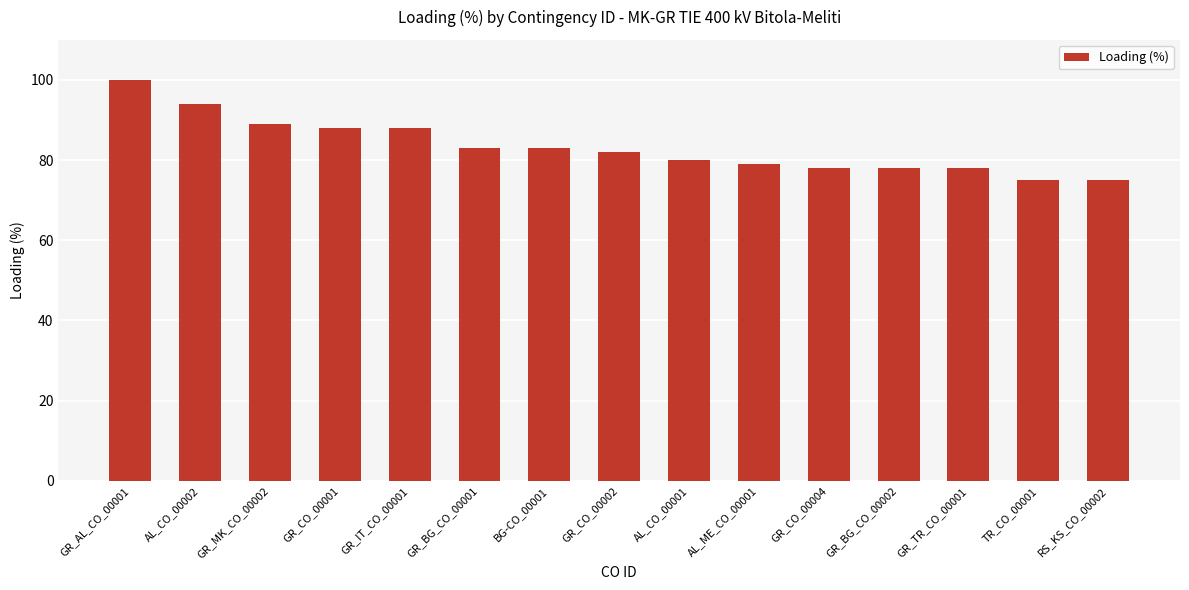

What is the smallest value displayed?

75